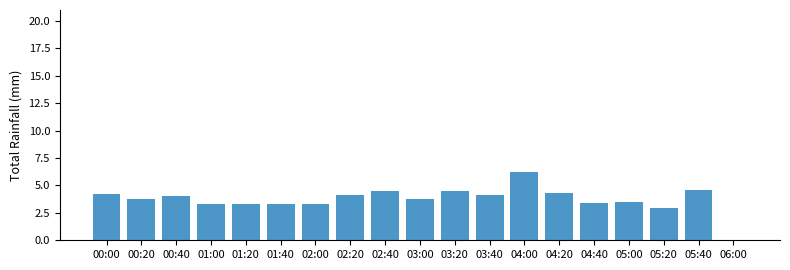

Reading left to right, extract all data points from this chart.

00:00=4.2	00:20=3.8	00:40=4.0	01:00=3.3	01:20=3.3	01:40=3.3	02:00=3.3	02:20=4.1	02:40=4.5	03:00=3.8	03:20=4.5	03:40=4.1	04:00=6.2	04:20=4.3	04:40=3.4	05:00=3.5	05:20=2.9	05:40=4.6	06:00=0.0